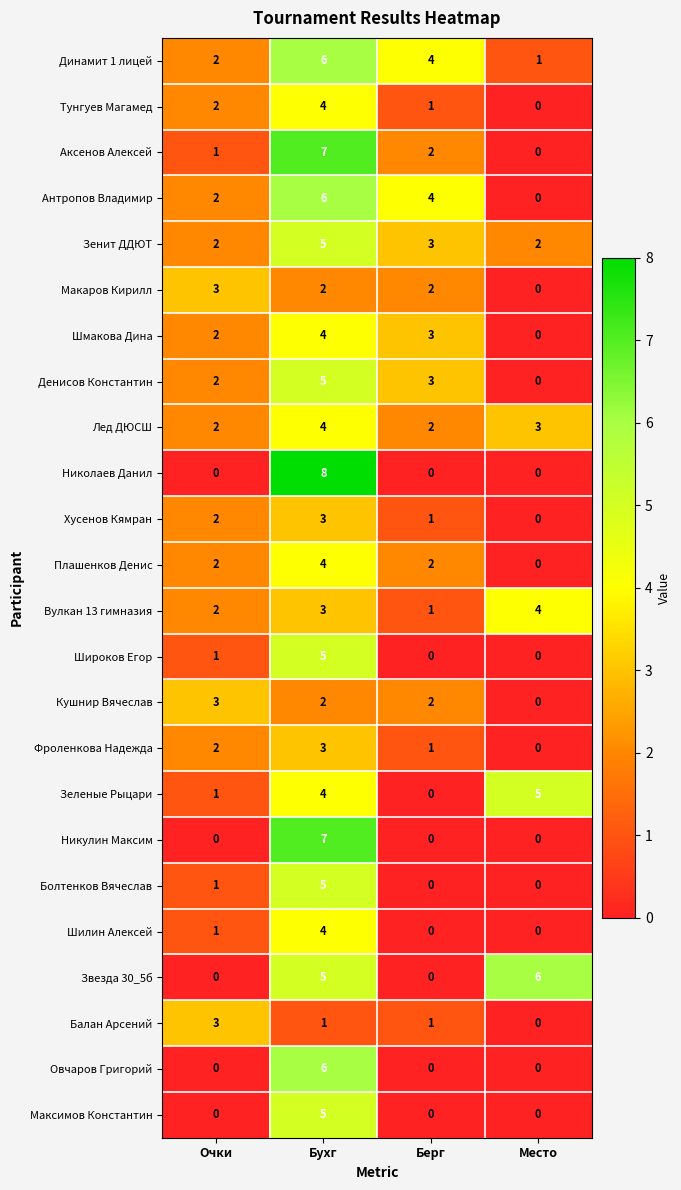

Which series has the largest range (max minus min)?

Николаев Данил